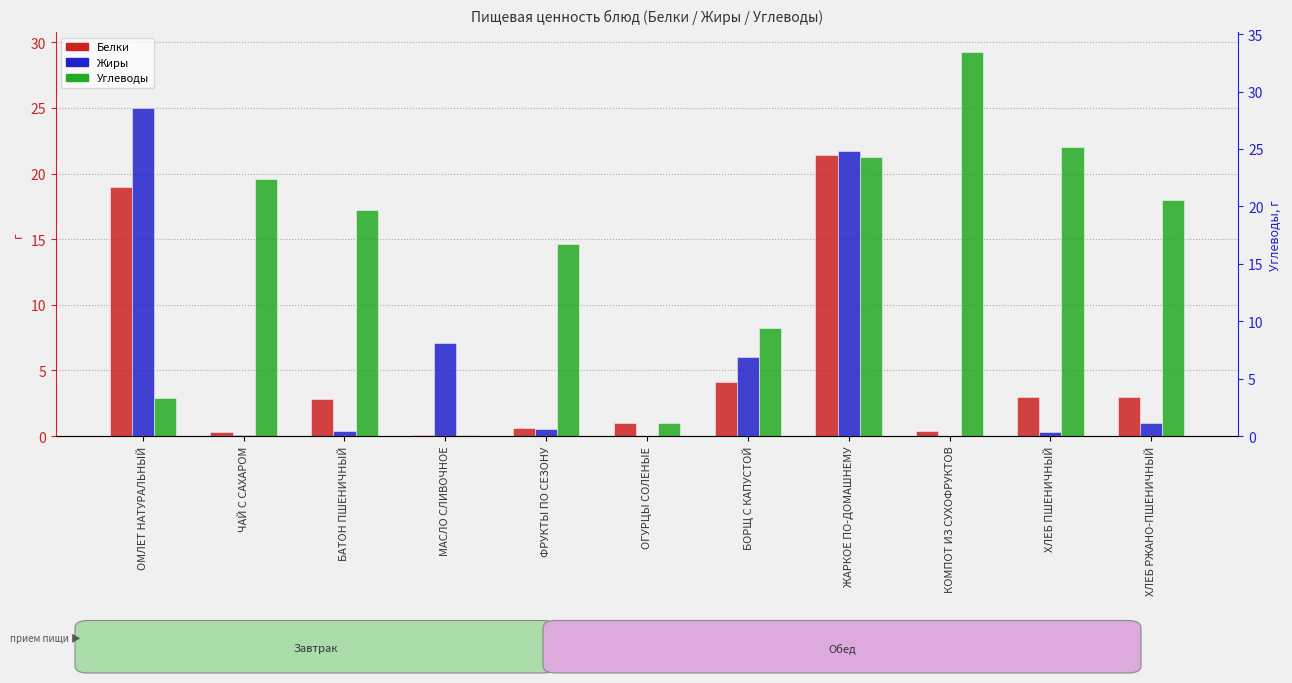

What is the difference between the second highest and minimum values in the Белки series?

18.9